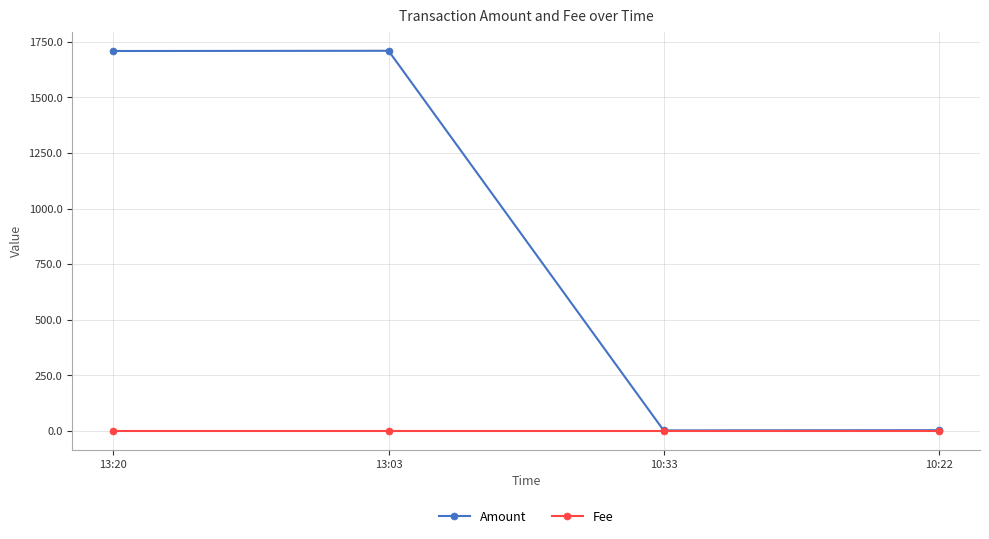

Is the value of Amount at 13:03 greater than the value of Fee at 10:33?

Yes